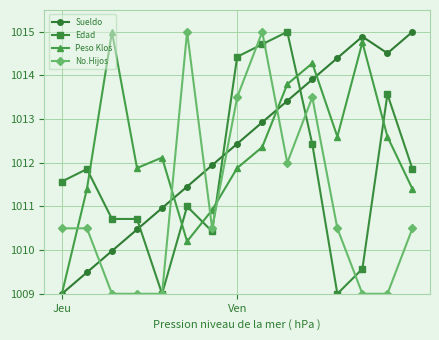

What is the highest value of the Peso Klos series?

1015.0